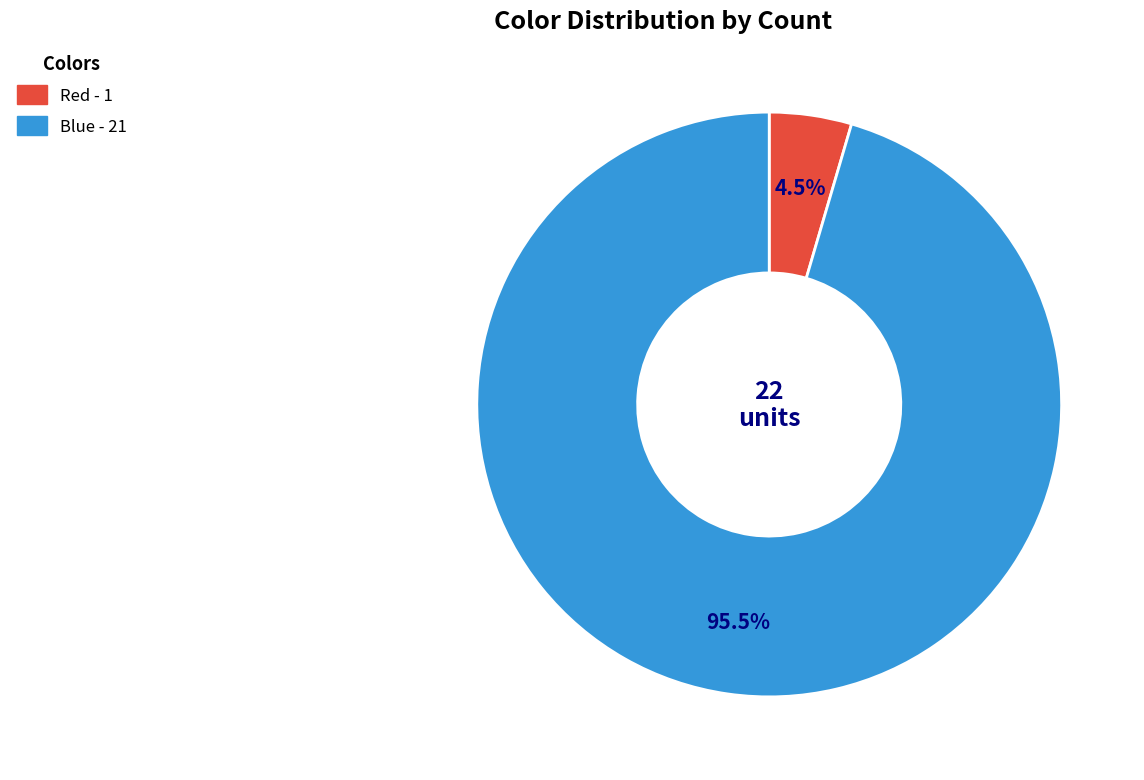

Is there a majority slice in this chart?

Yes